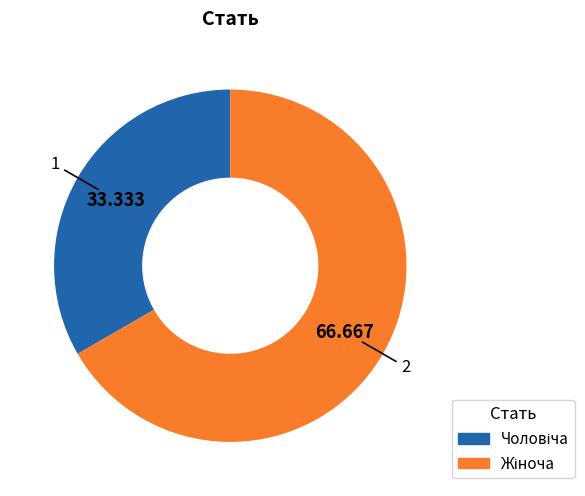

Does any single category account for the majority?

Yes